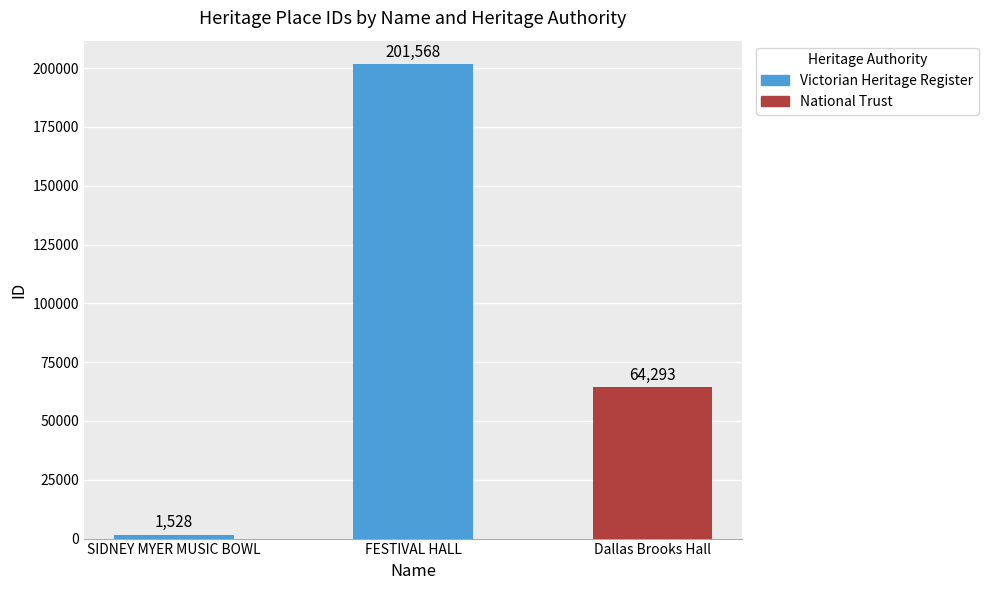

Reading left to right, list all the values displayed in this chart.

SIDNEY MYER MUSIC BOWL=1528	FESTIVAL HALL=201568	Dallas Brooks Hall=64293